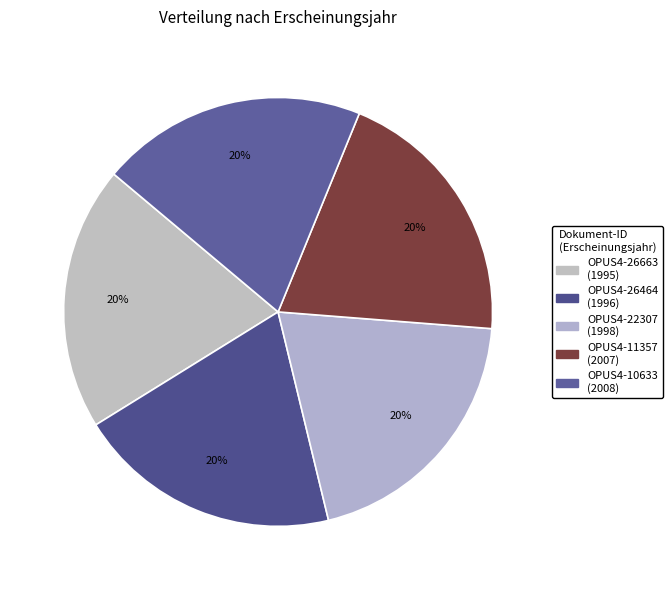

Is there any slice that represents more than half of the pie?

No